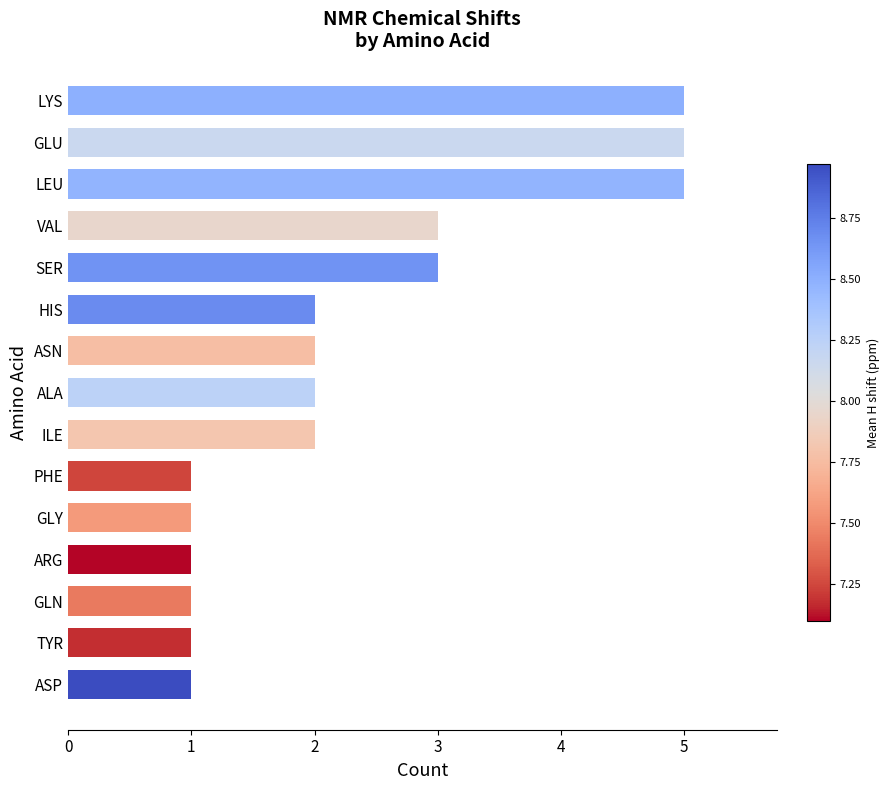

How many values are below 2?

6